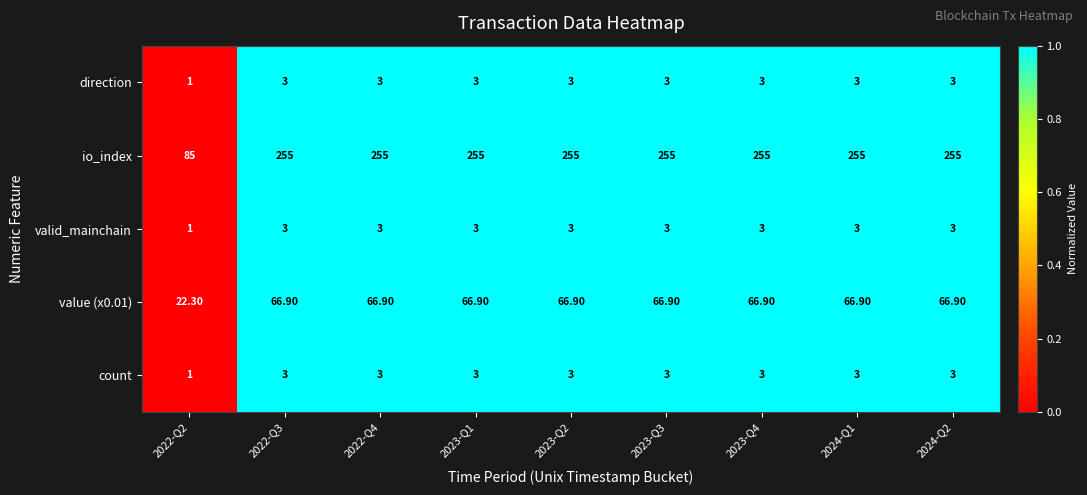

Which series has the widest spread of values?

io_index